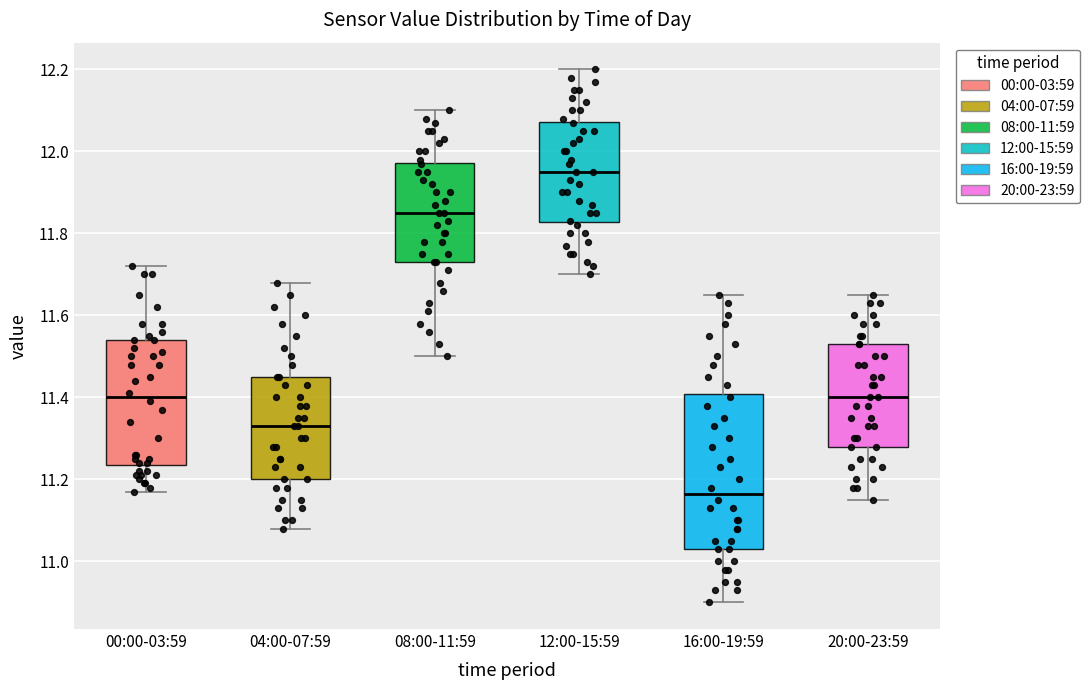

Comparing the boxes themselves (not the whiskers), which one is the tallest?

16:00-19:59